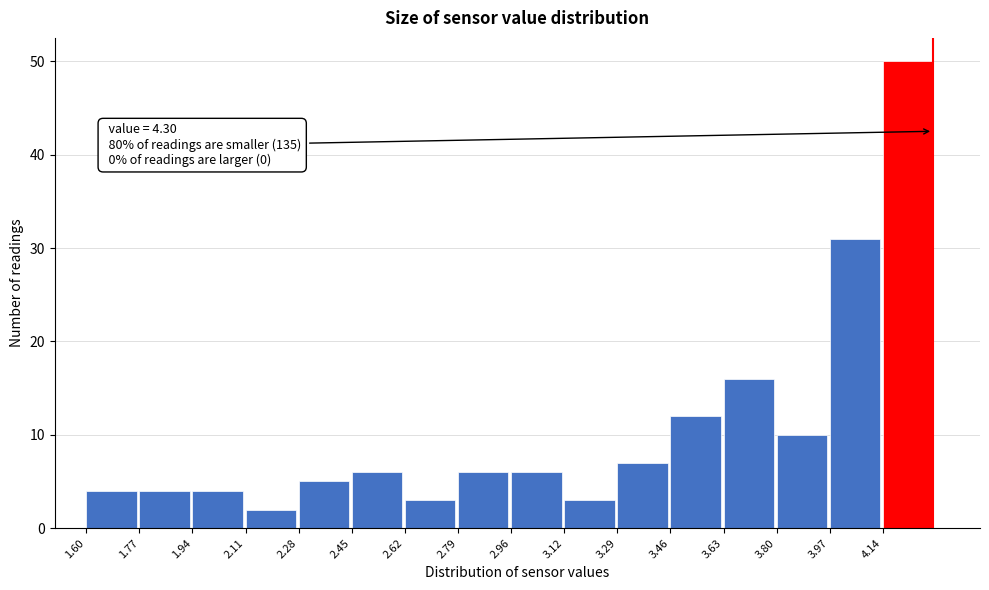

Which range on the x-axis has the tallest bar?

4.14 to 4.32